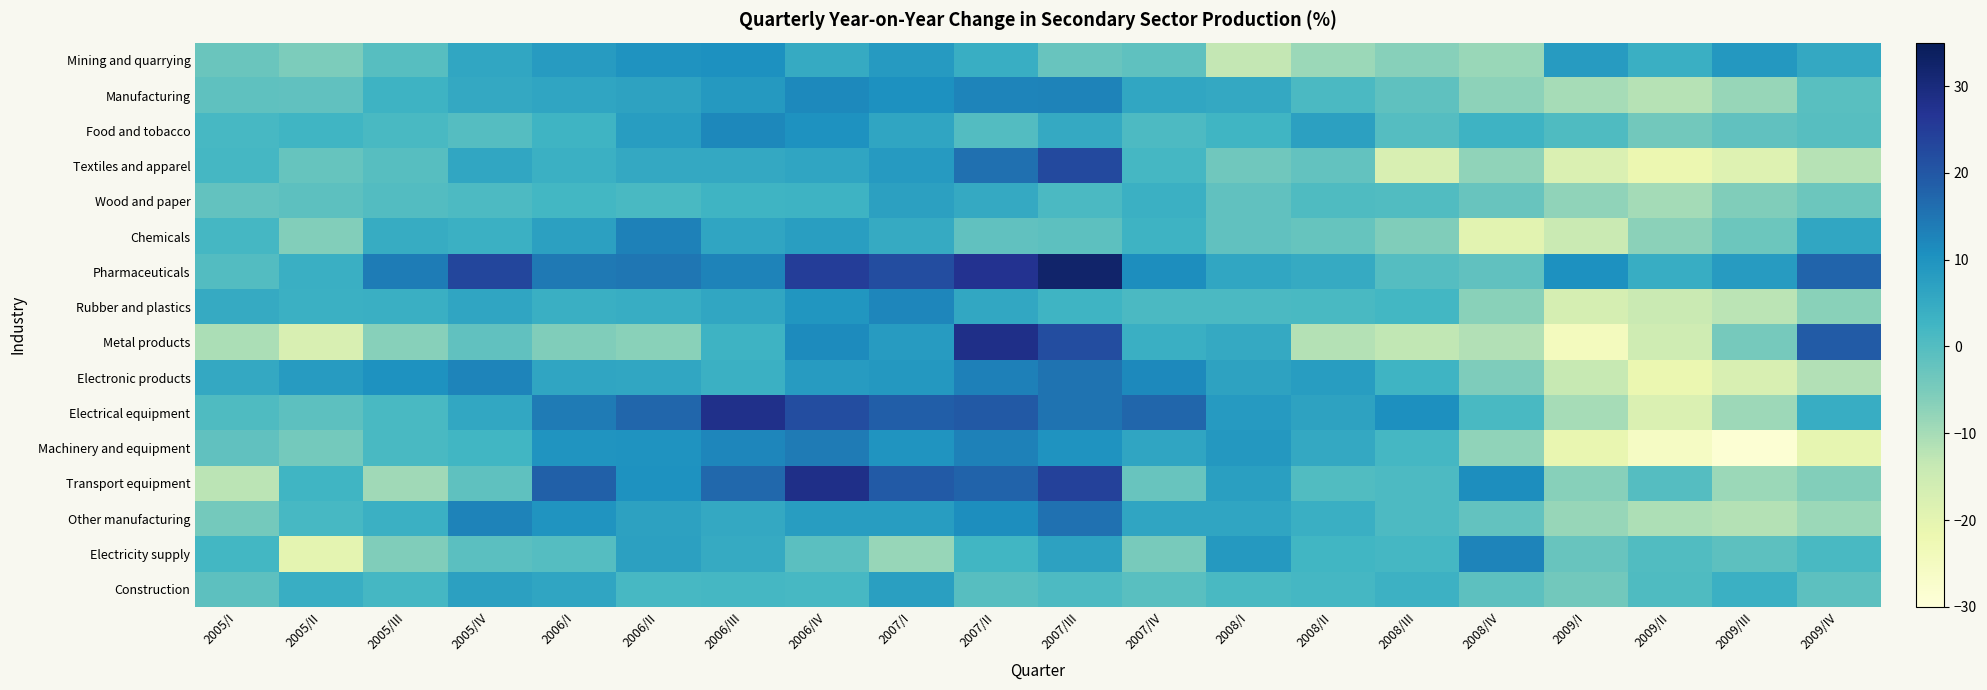

Which has a higher value, 2007/IV or 2008/I?

2007/IV